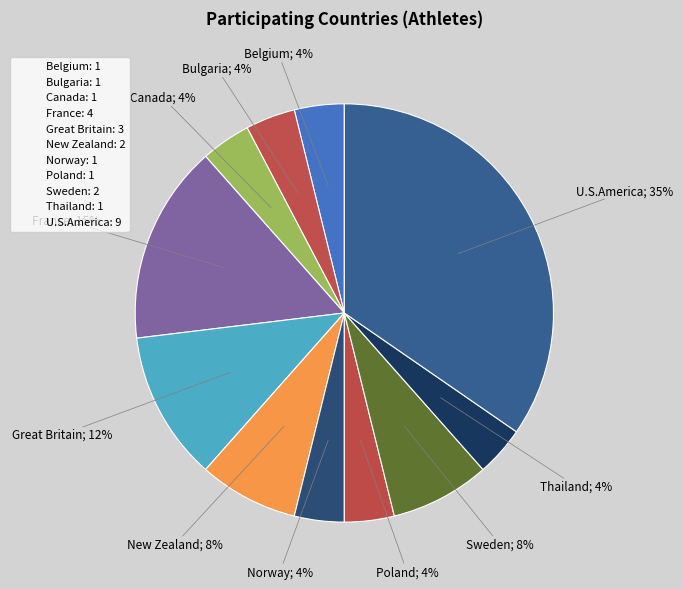

Which category has the smallest portion of the pie?

Belgium